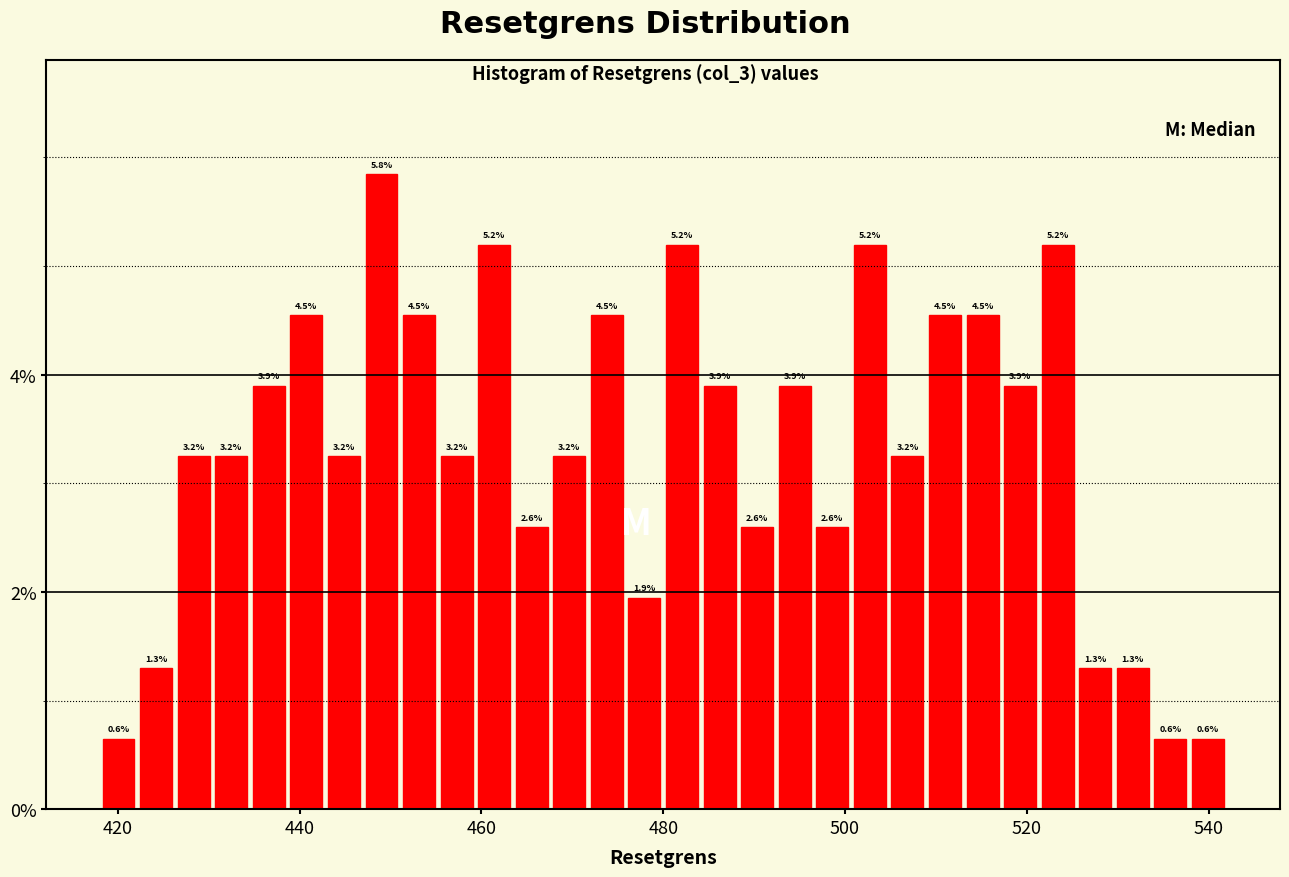

Read against the x-axis, roughly where is the centre of the tallest bar?

450